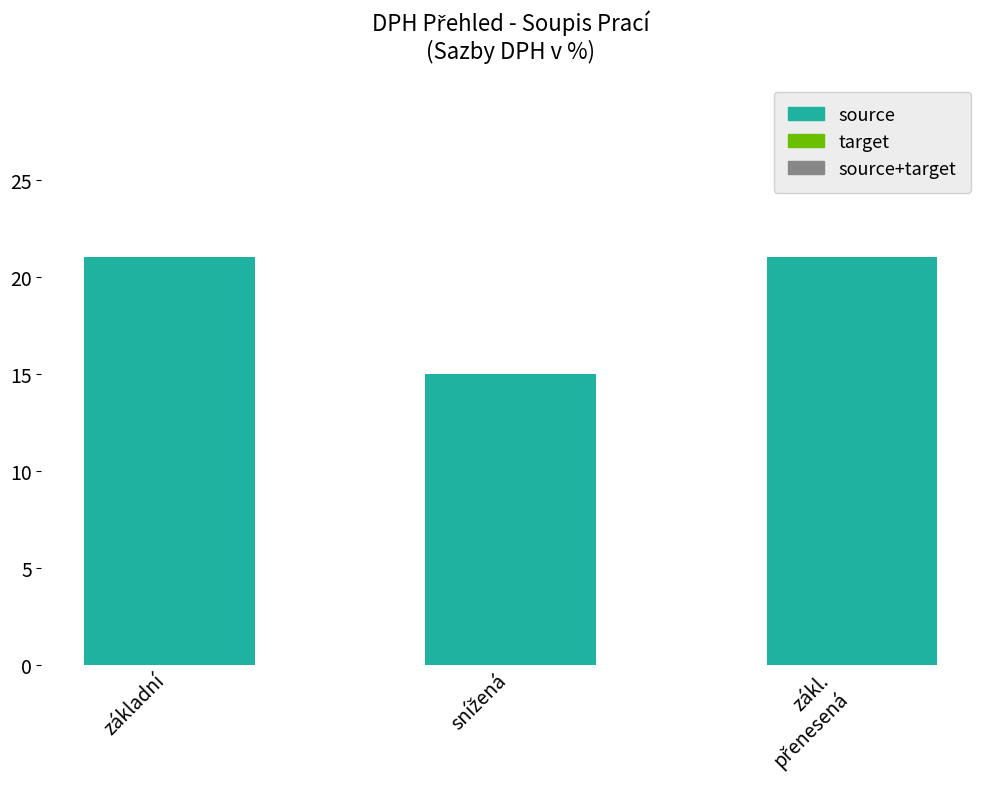

Reading left to right, list all the values displayed in this chart.

21	15	21